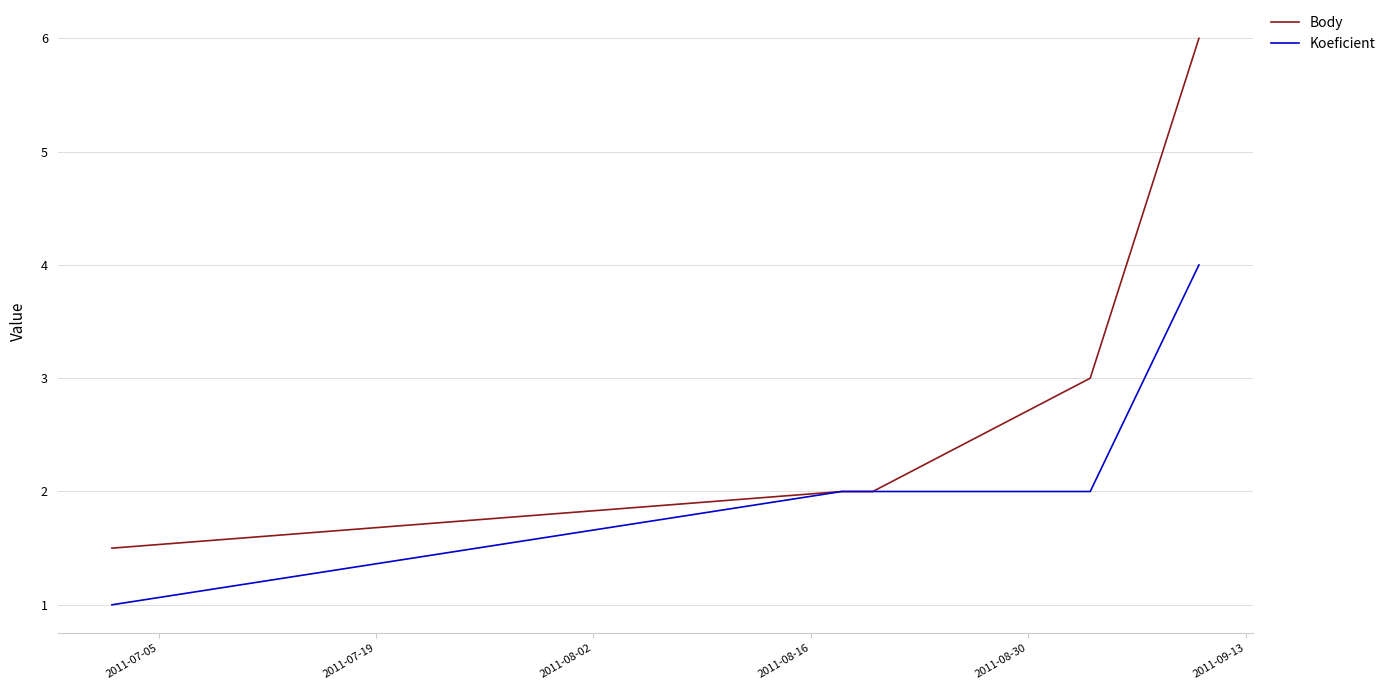

Which series has the largest total across all categories?

Body